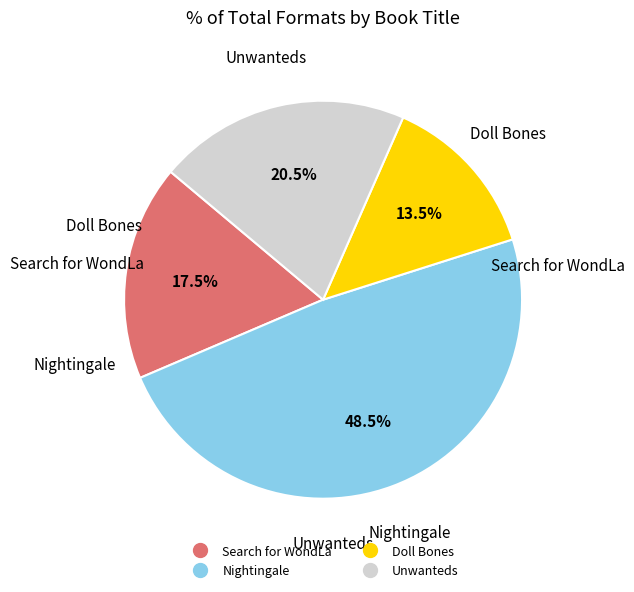

Which slice is the smallest?

Doll Bones